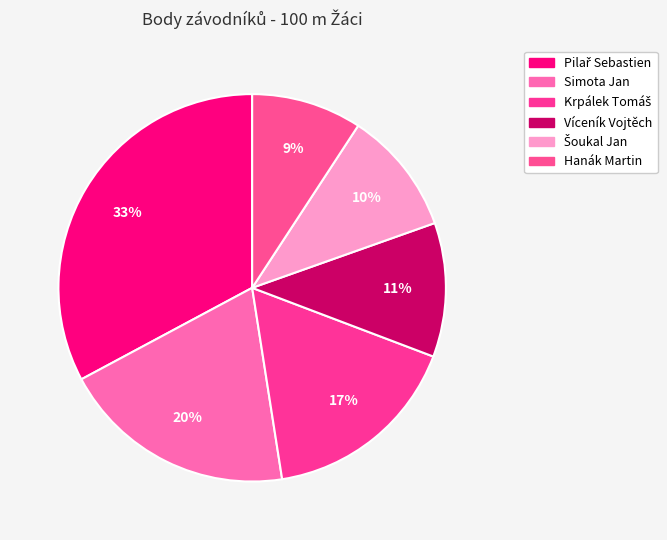

Which has a higher value, Hanák Martin or Simota Jan?

Simota Jan